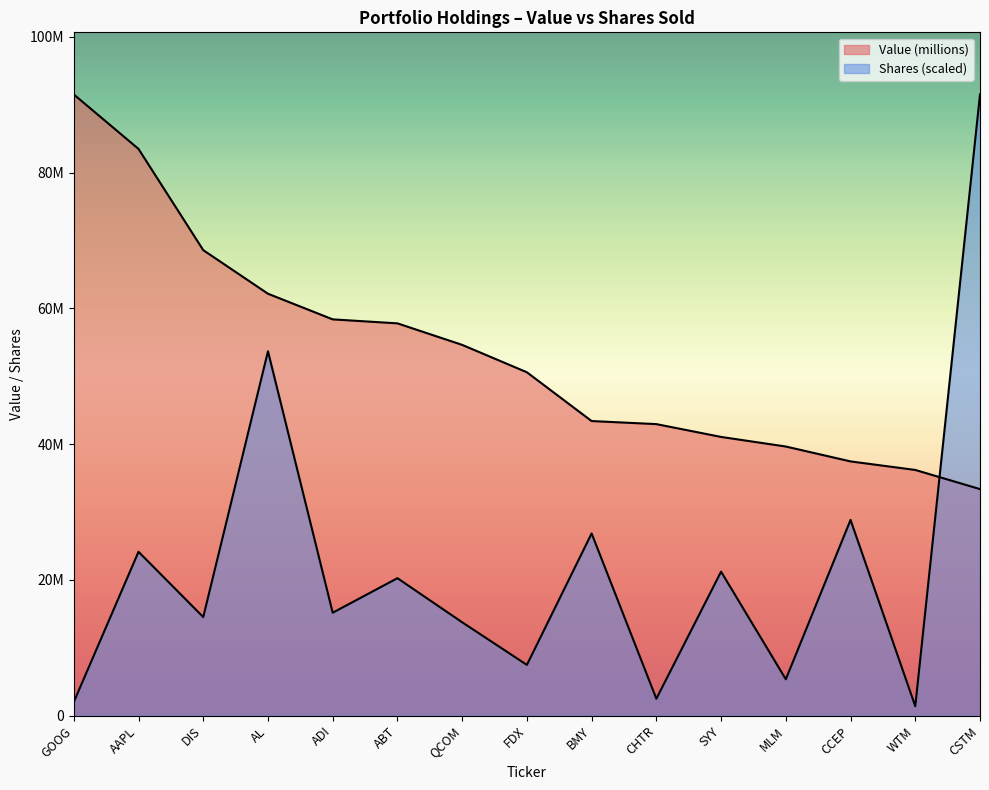

At AL, list the series in order from largest to smallest.

Value (millions), Shares